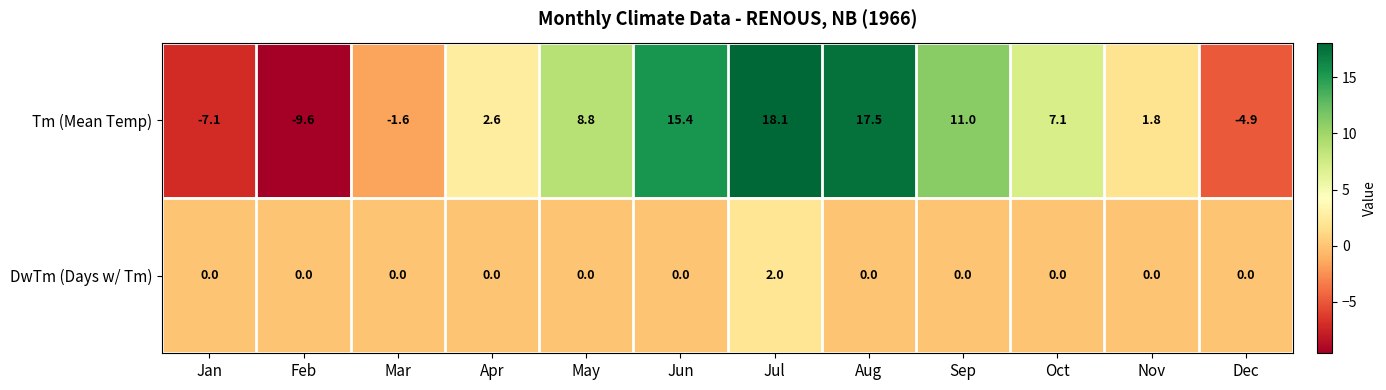

Reading left to right, what are all the values shown in this chart?

Tm (Mean Temp): -7.1	-9.6	-1.6	2.6	8.8	15.4	18.1	17.5	11.0	7.1	1.8	-4.9
DwTm (Days w/ Tm): 0.0	0.0	0.0	0.0	0.0	0.0	2.0	0.0	0.0	0.0	0.0	0.0